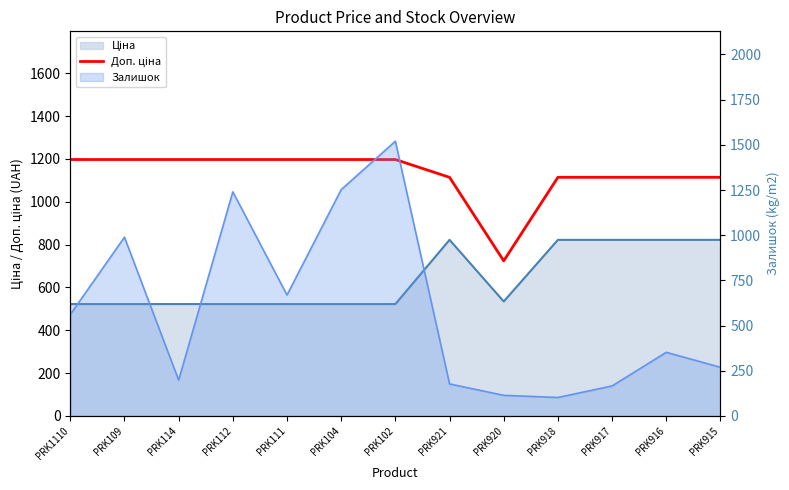

Is it true that the value at PRK112 is 1197.0?

True